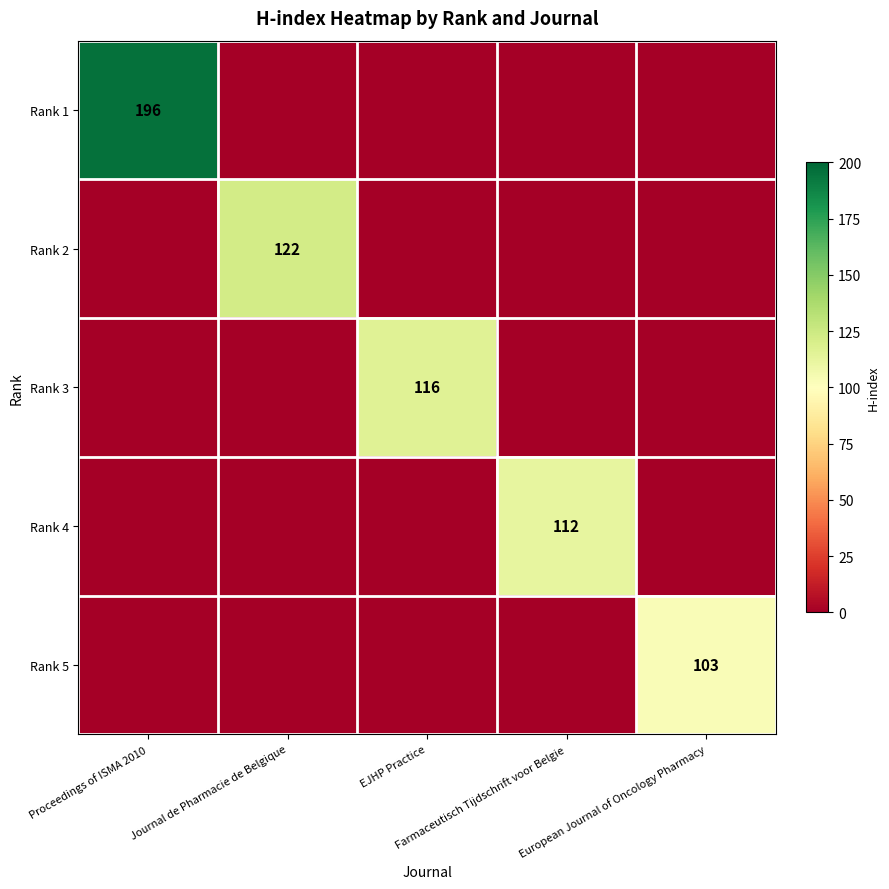

At how many categories does at least one series exceed 31?

5